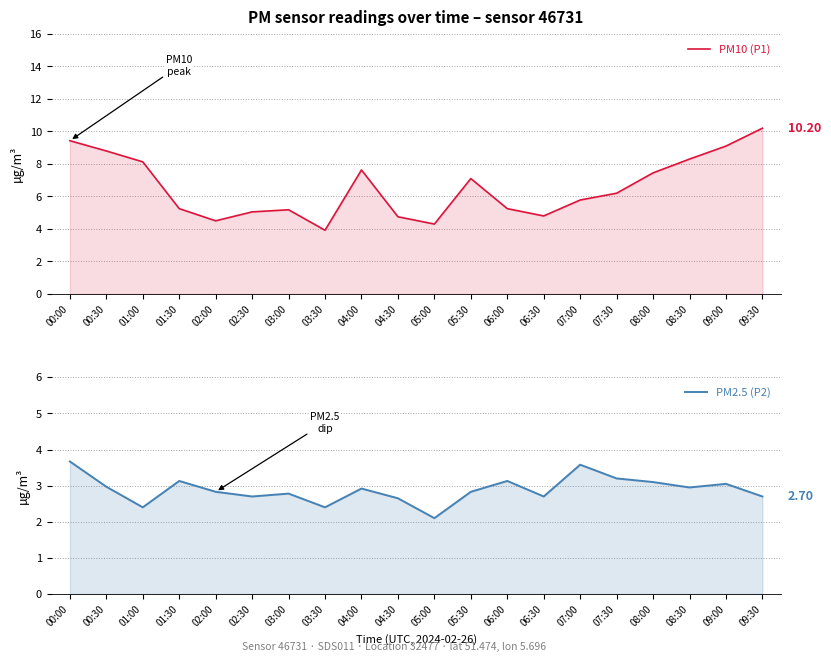

Reading left to right, extract all data points from this chart.

PM10 (P1): 9.4	8.8	8.1	5.2	4.5	5.0	5.2	3.9	7.6	4.8	4.3	7.1	5.2	4.8	5.8	6.2	7.5	8.3	9.1	10.2
PM2.5 (P2): 3.7	3.0	2.4	3.1	2.8	2.7	2.8	2.4	2.9	2.6	2.1	2.8	3.1	2.7	3.6	3.2	3.1	3.0	3.0	2.7